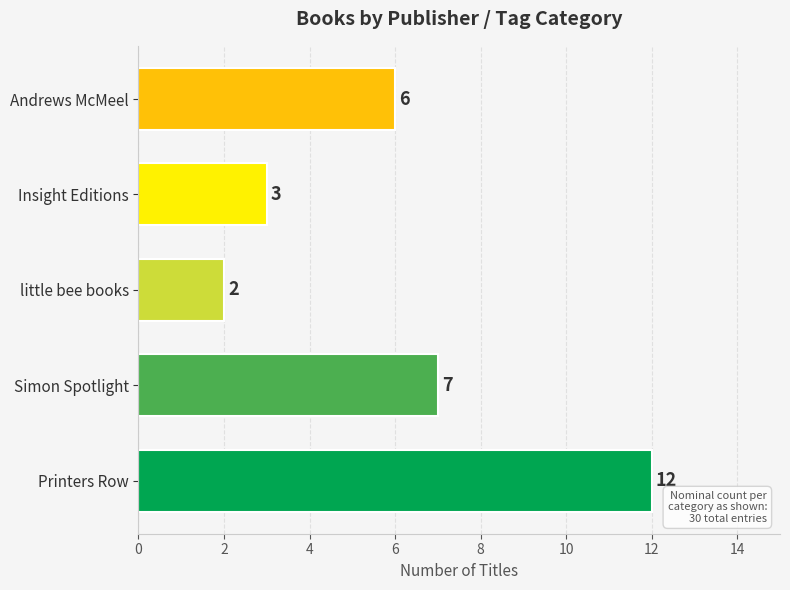

Reading bottom to top, what are all the values shown in this chart?

Printers Row=12	Simon Spotlight=7	little bee books=2	Insight Editions=3	Andrews McMeel=6